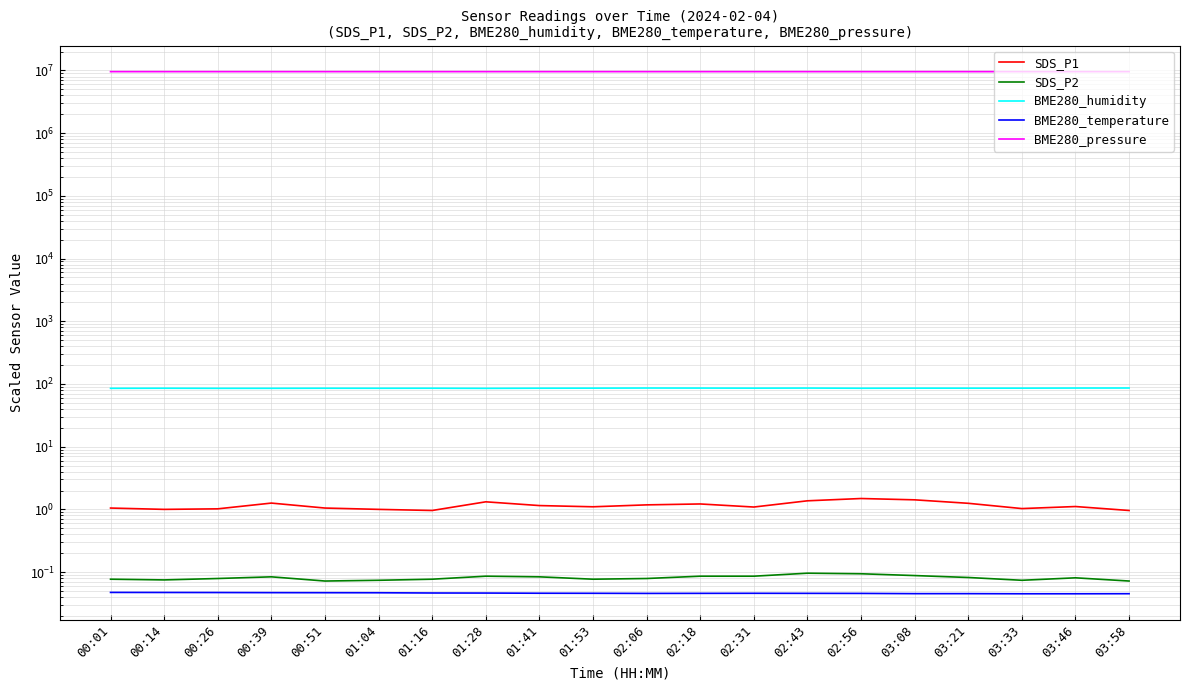

In BME280_humidity, how many points are higher than both neighbors (excluding endpoints)?

6